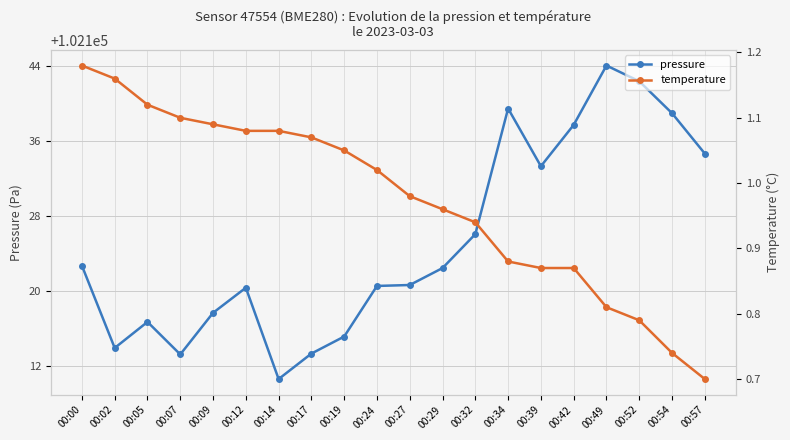

The temperature series shows 0.4 at 00:07. True or false?

False